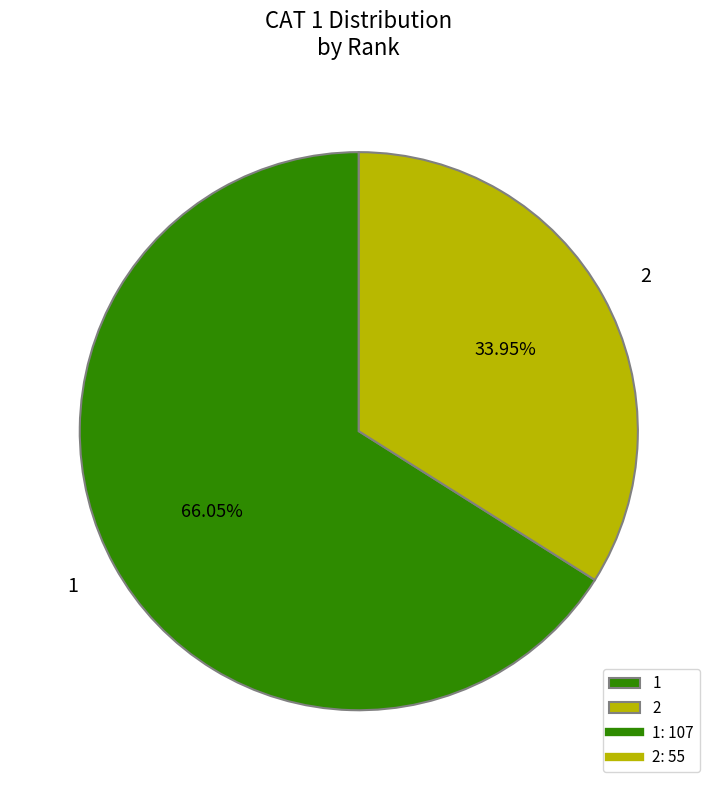

Rank the categories by value from highest to lowest.

1, 2